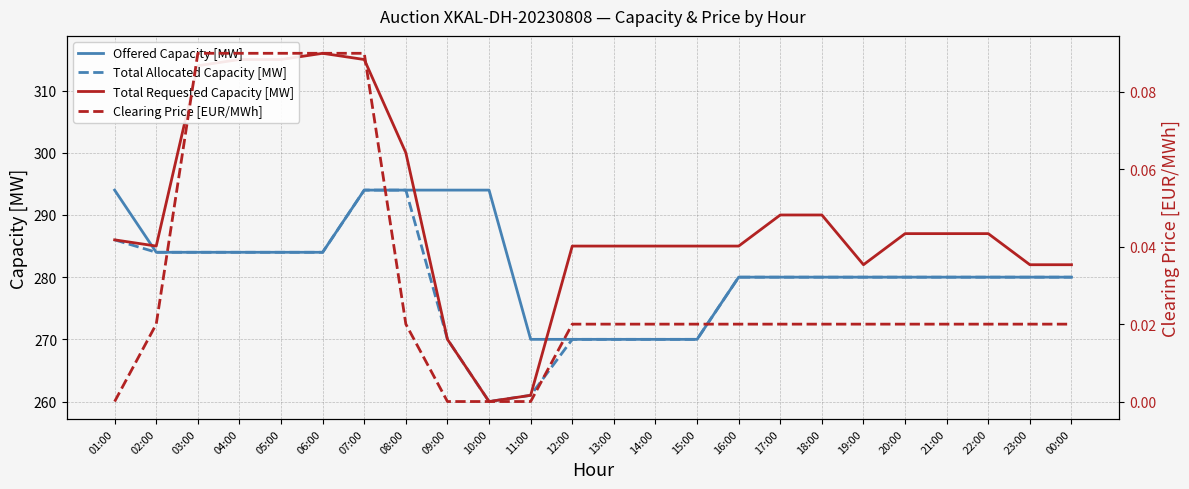

How many lines are shown in the chart?

4